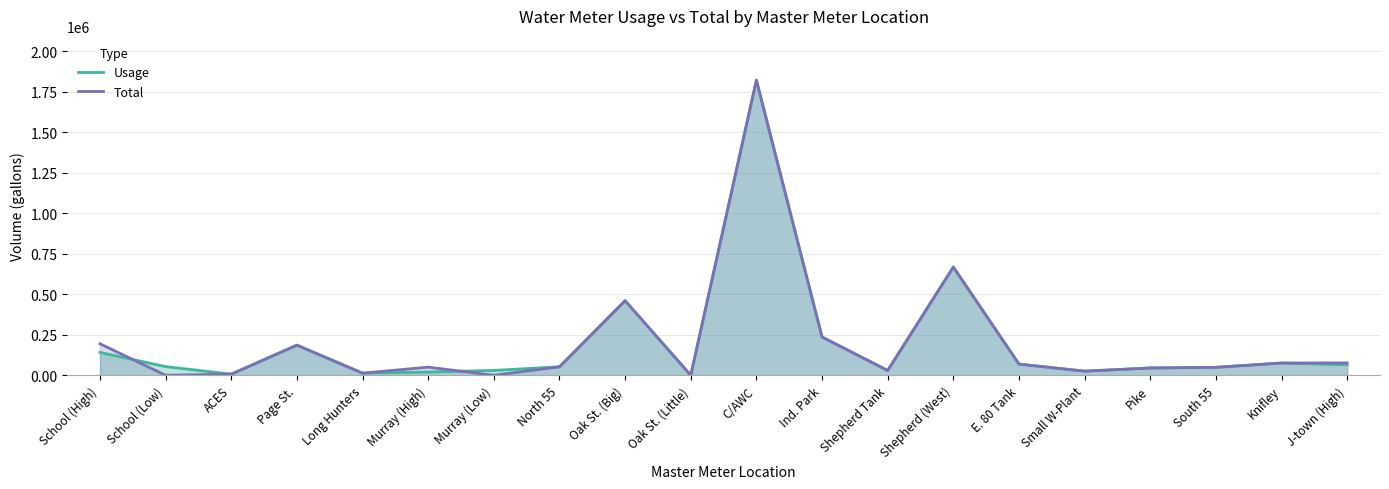

The Usage series shows 8228 at Murray (High). True or false?

False